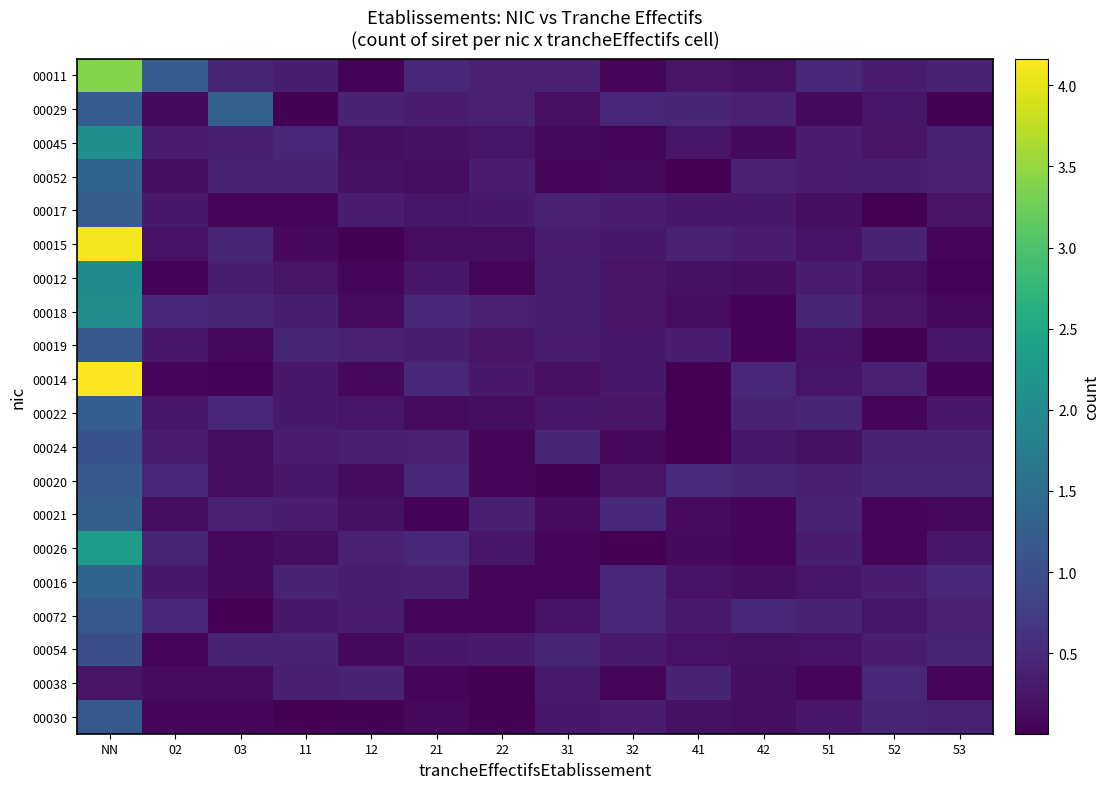

Reading left to right, list all the values displayed in this chart.

00011: NN=3.4	02=1.2	03=0.4	11=0.3	12=0.0	21=0.5	22=0.4	31=0.4	32=0.1	41=0.2	42=0.2	51=0.5	52=0.3	53=0.4
00029: NN=1.2	02=0.1	03=1.3	11=0.0	12=0.4	21=0.3	22=0.4	31=0.2	32=0.5	41=0.4	42=0.4	51=0.1	52=0.2	53=0.0
00045: NN=2.1	02=0.3	03=0.4	11=0.5	12=0.2	21=0.2	22=0.2	31=0.1	32=0.1	41=0.2	42=0.1	51=0.3	52=0.2	53=0.4
00052: NN=1.4	02=0.2	03=0.4	11=0.4	12=0.2	21=0.1	22=0.3	31=0.1	32=0.1	41=0.0	42=0.4	51=0.3	52=0.4	53=0.4
00017: NN=1.2	02=0.3	03=0.1	11=0.1	12=0.3	21=0.2	22=0.3	31=0.4	32=0.3	41=0.3	42=0.3	51=0.2	52=0.0	53=0.2
00015: NN=4.1	02=0.2	03=0.4	11=0.1	12=0.0	21=0.1	22=0.1	31=0.3	32=0.3	41=0.4	42=0.3	51=0.2	52=0.4	53=0.1
00012: NN=2.0	02=0.0	03=0.4	11=0.2	12=0.1	21=0.3	22=0.1	31=0.3	32=0.2	41=0.2	42=0.2	51=0.3	52=0.2	53=0.0
00018: NN=2.1	02=0.5	03=0.5	11=0.3	12=0.1	21=0.5	22=0.4	31=0.4	32=0.2	41=0.1	42=0.0	51=0.5	52=0.2	53=0.1
00019: NN=1.2	02=0.3	03=0.1	11=0.4	12=0.4	21=0.4	22=0.2	31=0.3	32=0.3	41=0.3	42=0.0	51=0.2	52=0.0	53=0.2
00014: NN=4.2	02=0.1	03=0.1	11=0.3	12=0.1	21=0.5	22=0.3	31=0.2	32=0.3	41=0.0	42=0.5	51=0.2	52=0.4	53=0.0
00022: NN=1.2	02=0.2	03=0.5	11=0.3	12=0.2	21=0.1	22=0.2	31=0.3	32=0.2	41=0.0	42=0.4	51=0.4	52=0.1	53=0.3
00024: NN=1.1	02=0.3	03=0.1	11=0.3	12=0.4	21=0.4	22=0.1	31=0.5	32=0.1	41=0.0	42=0.3	51=0.2	52=0.4	53=0.4
00020: NN=1.2	02=0.5	03=0.1	11=0.3	12=0.1	21=0.5	22=0.1	31=0.0	32=0.2	41=0.5	42=0.4	51=0.4	52=0.4	53=0.4
00021: NN=1.3	02=0.2	03=0.4	11=0.3	12=0.2	21=0.0	22=0.4	31=0.1	32=0.5	41=0.1	42=0.1	51=0.4	52=0.1	53=0.1
00026: NN=2.3	02=0.4	03=0.1	11=0.2	12=0.4	21=0.5	22=0.3	31=0.1	32=0.0	41=0.1	42=0.1	51=0.3	52=0.1	53=0.3
00016: NN=1.3	02=0.3	03=0.1	11=0.4	12=0.4	21=0.4	22=0.1	31=0.1	32=0.5	41=0.2	42=0.2	51=0.2	52=0.3	53=0.5
00072: NN=1.1	02=0.5	03=0.0	11=0.3	12=0.3	21=0.1	22=0.1	31=0.2	32=0.5	41=0.3	42=0.5	51=0.4	52=0.2	53=0.4
00054: NN=1.0	02=0.1	03=0.4	11=0.4	12=0.1	21=0.3	22=0.3	31=0.4	32=0.3	41=0.2	42=0.2	51=0.2	52=0.3	53=0.4
00038: NN=0.2	02=0.1	03=0.1	11=0.4	12=0.4	21=0.1	22=0.0	31=0.3	32=0.1	41=0.4	42=0.2	51=0.1	52=0.5	53=0.1
00030: NN=1.1	02=0.1	03=0.1	11=0.0	12=0.0	21=0.1	22=0.0	31=0.3	32=0.3	41=0.2	42=0.2	51=0.3	52=0.4	53=0.4